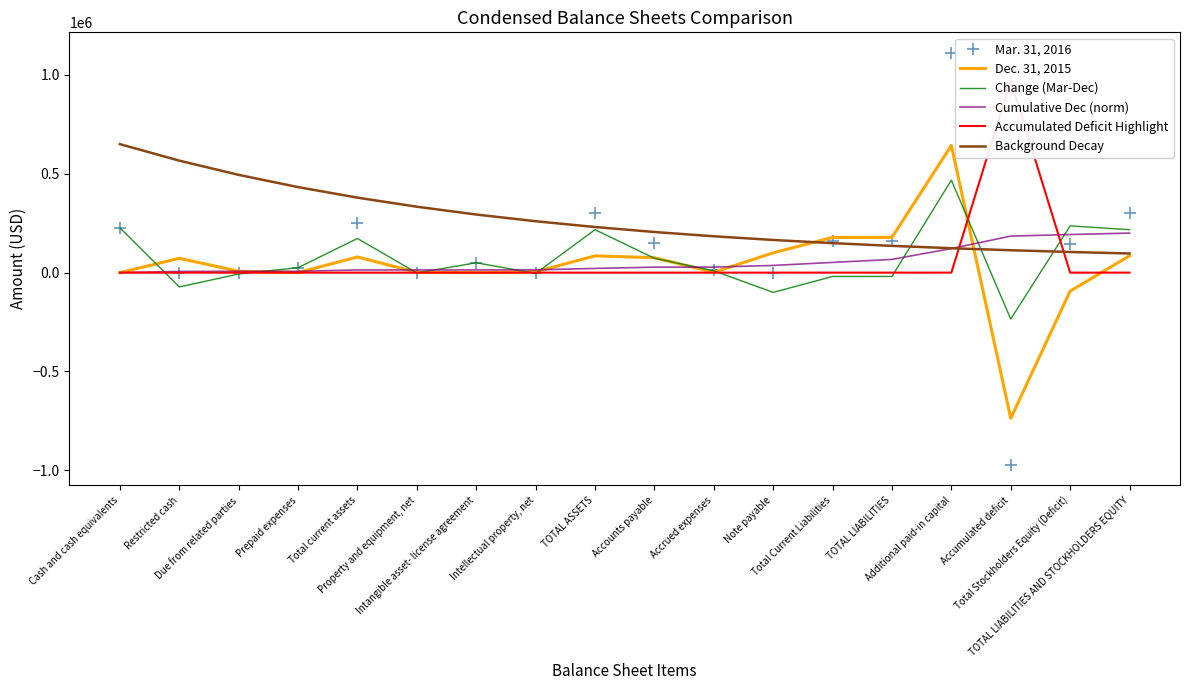

Reading right to left, what are all the values shown in this chart?

Mar. 31, 2016: TOTAL LIABILITIES AND STOCKHOLDERS EQUITY=302093.0	Total Stockholders Equity (Deficit)=143152.0	Accumulated deficit=-971779.0	Additional paid-in capital=1111260.0	TOTAL LIABILITIES=158941.0	Total Current Liabilities=158941.0	Note payable=0.0	Accrued expenses=10819.0	Accounts payable=148122.0	TOTAL ASSETS=302093.0	Intellectual property, net=0.0	Intangible asset- license agreement=50000.0	Property and equipment, net=0.0	Total current assets=252093.0	Prepaid expenses=25000.0	Due from related parties=0.0	Restricted cash=0.0	Cash and cash equivalents=227093.0
Dec. 31, 2015: TOTAL LIABILITIES AND STOCKHOLDERS EQUITY=84885.0	Total Stockholders Equity (Deficit)=-93320.0	Accumulated deficit=-736959.0	Additional paid-in capital=643587.0	TOTAL LIABILITIES=178205.0	Total Current Liabilities=178205.0	Note payable=100000.0	Accrued expenses=1550.0	Accounts payable=75483.0	TOTAL ASSETS=84885.0	Intellectual property, net=4080.0	Intangible asset- license agreement=0.0	Property and equipment, net=1453.0	Total current assets=79352.0	Prepaid expenses=0.0	Due from related parties=7010.0	Restricted cash=72342.0	Cash and cash equivalents=0.0
Change (Mar-Dec): TOTAL LIABILITIES AND STOCKHOLDERS EQUITY=217208.0	Total Stockholders Equity (Deficit)=236472.0	Accumulated deficit=-234820.0	Additional paid-in capital=467673.0	TOTAL LIABILITIES=-19264.0	Total Current Liabilities=-19264.0	Note payable=-100000.0	Accrued expenses=9269.0	Accounts payable=72639.0	TOTAL ASSETS=217208.0	Intellectual property, net=-4080.0	Intangible asset- license agreement=50000.0	Property and equipment, net=-1453.0	Total current assets=172741.0	Prepaid expenses=25000.0	Due from related parties=-7010.0	Restricted cash=-72342.0	Cash and cash equivalents=227093.0
Cumulative Dec (norm): TOTAL LIABILITIES AND STOCKHOLDERS EQUITY=200000.0	Total Stockholders Equity (Deficit)=192748.9	Accumulated deficit=184777.4	Additional paid-in capital=121824.8	TOTAL LIABILITIES=66848.3	Total Current Liabilities=51625.7	Note payable=36403.0	Accrued expenses=27860.8	Accounts payable=27728.4	TOTAL ASSETS=21280.5	Intellectual property, net=14029.5	Intangible asset- license agreement=13680.9	Property and equipment, net=13680.9	Total current assets=13556.8	Prepaid expenses=6778.4	Due from related parties=6778.4	Restricted cash=6179.6	Cash and cash equivalents=0.0
Accumulated Deficit Highlight: TOTAL LIABILITIES AND STOCKHOLDERS EQUITY=0.0	Total Stockholders Equity (Deficit)=0.0	Accumulated deficit=971779.0	Additional paid-in capital=0.0	TOTAL LIABILITIES=0.0	Total Current Liabilities=0.0	Note payable=0.0	Accrued expenses=0.0	Accounts payable=0.0	TOTAL ASSETS=0.0	Intellectual property, net=0.0	Intangible asset- license agreement=0.0	Property and equipment, net=0.0	Total current assets=0.0	Prepaid expenses=0.0	Due from related parties=0.0	Restricted cash=0.0	Cash and cash equivalents=0.0
Background Decay: TOTAL LIABILITIES AND STOCKHOLDERS EQUITY=96849.0	Total Stockholders Equity (Deficit)=104430.8	Accumulated deficit=113239.5	Additional paid-in capital=123473.9	TOTAL LIABILITIES=135364.4	Total Current Liabilities=149179.3	Note payable=165229.9	Accrued expenses=183878.1	Accounts payable=205544.2	TOTAL ASSETS=230716.5	Intellectual property, net=259962.6	Intangible asset- license agreement=293941.8	Property and equipment, net=333419.9	Total current assets=379287.0	Prepaid expenses=432576.9	Due from related parties=494490.9	Restricted cash=566424.8	Cash and cash equivalents=650000.0